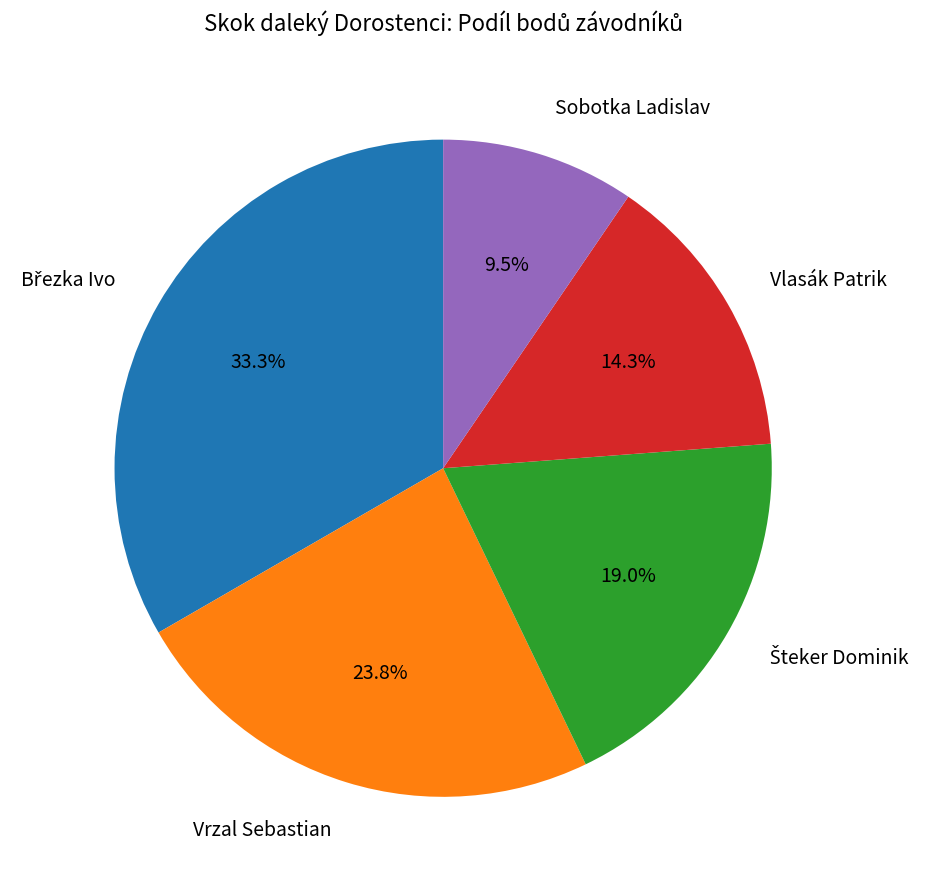

How many slices are in this pie chart?

5